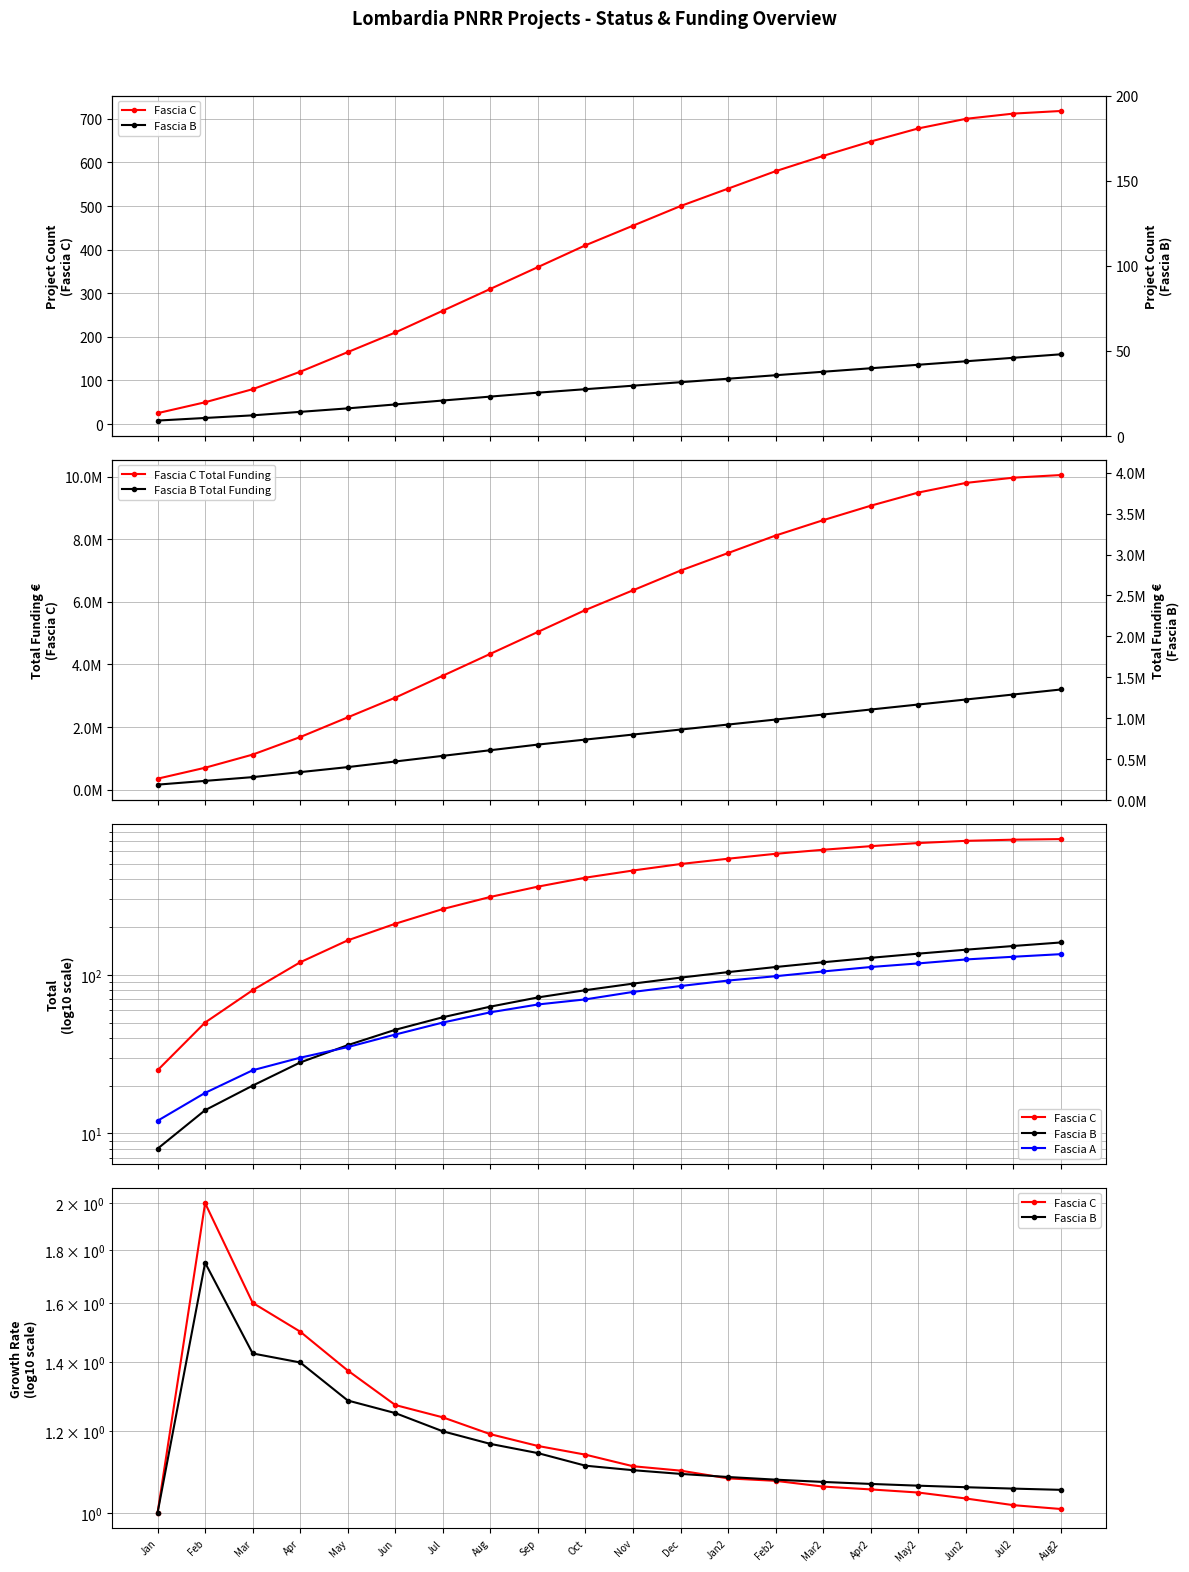

True or false: Fascia B Total Funding has more than 2 interior local peaks.

False